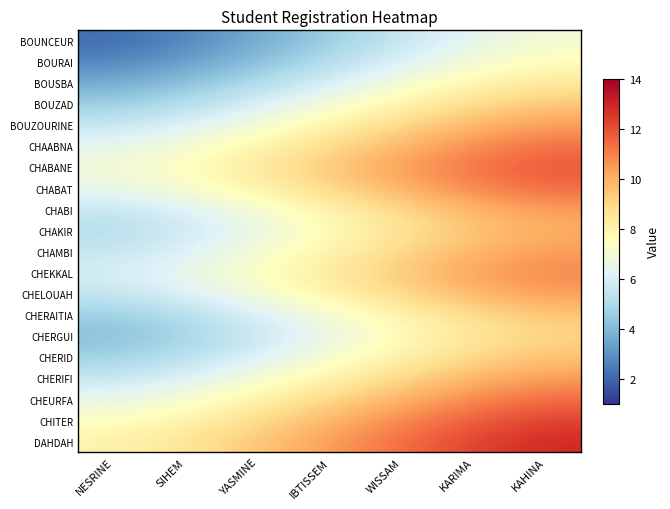

Which label corresponds to the smallest value in the chart?

NESRINE